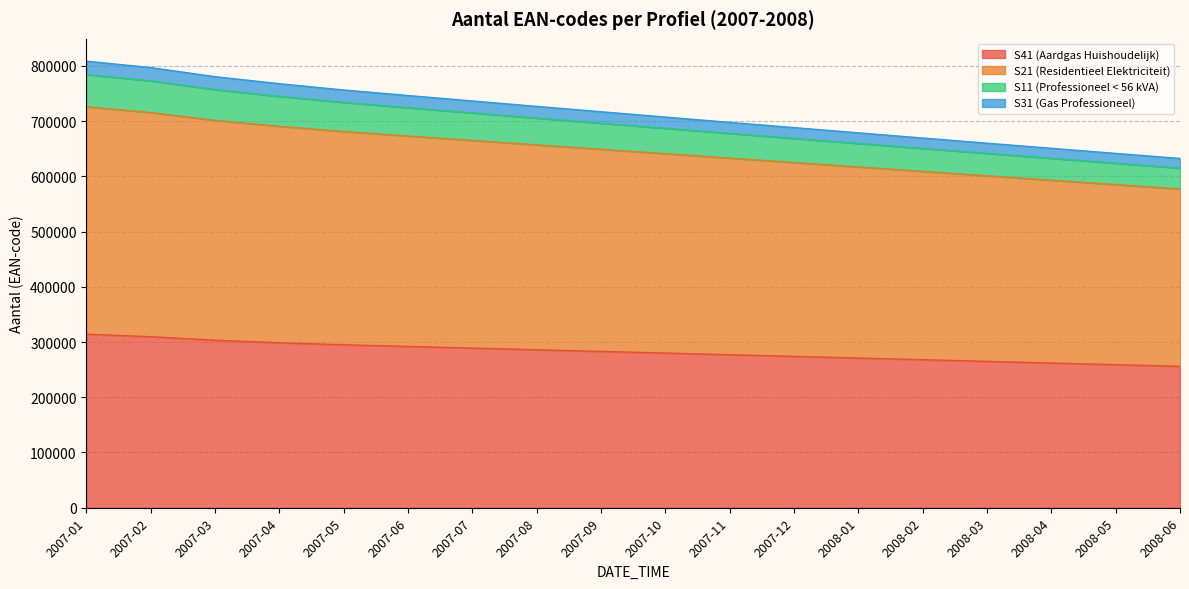

What is the total value across all series at 2007-01?

808429